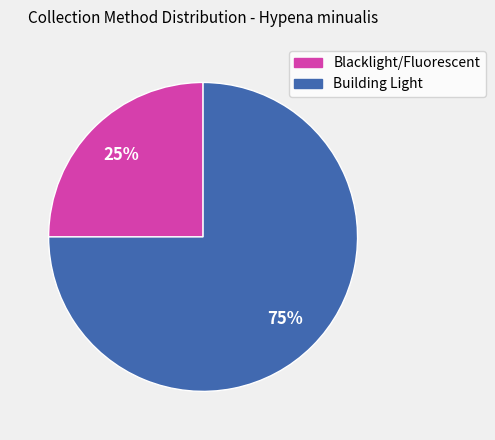

To the nearest percent, what is the average slice percentage?

50%